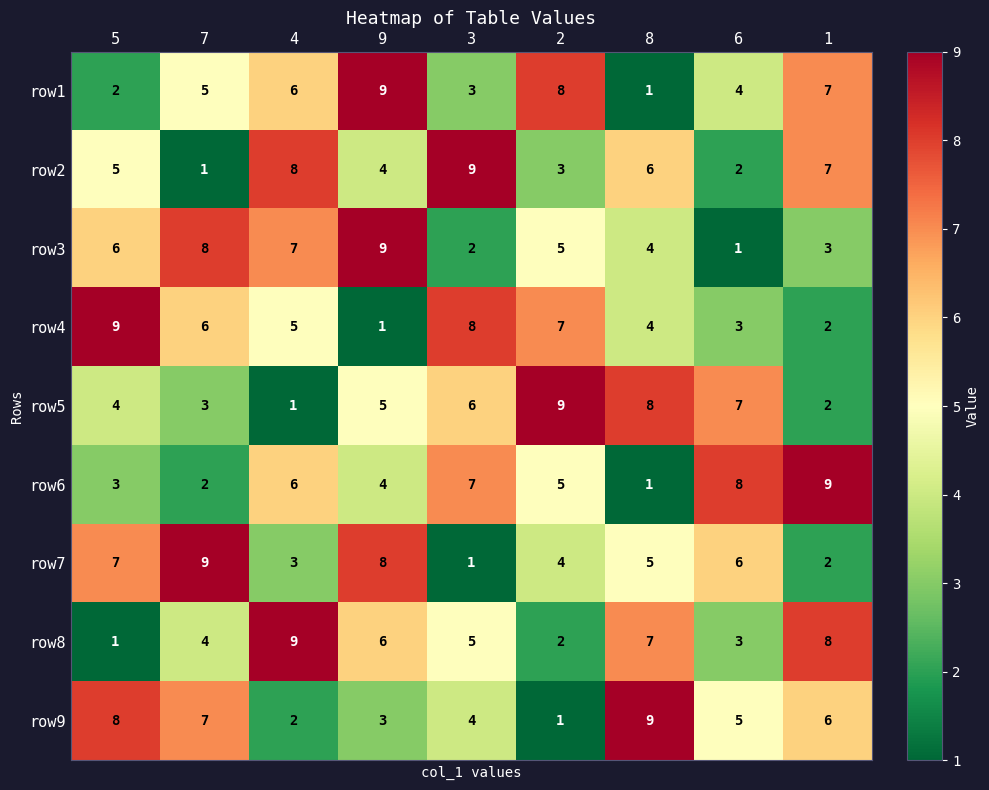

At which category is the sum across all series the highest?

9